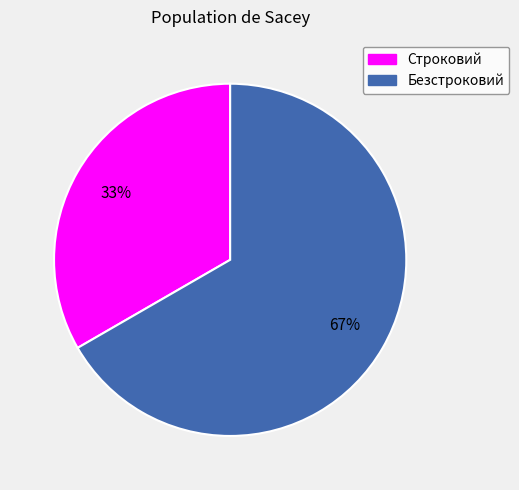

Rank the categories by value from lowest to highest.

Строковий, Безстроковий